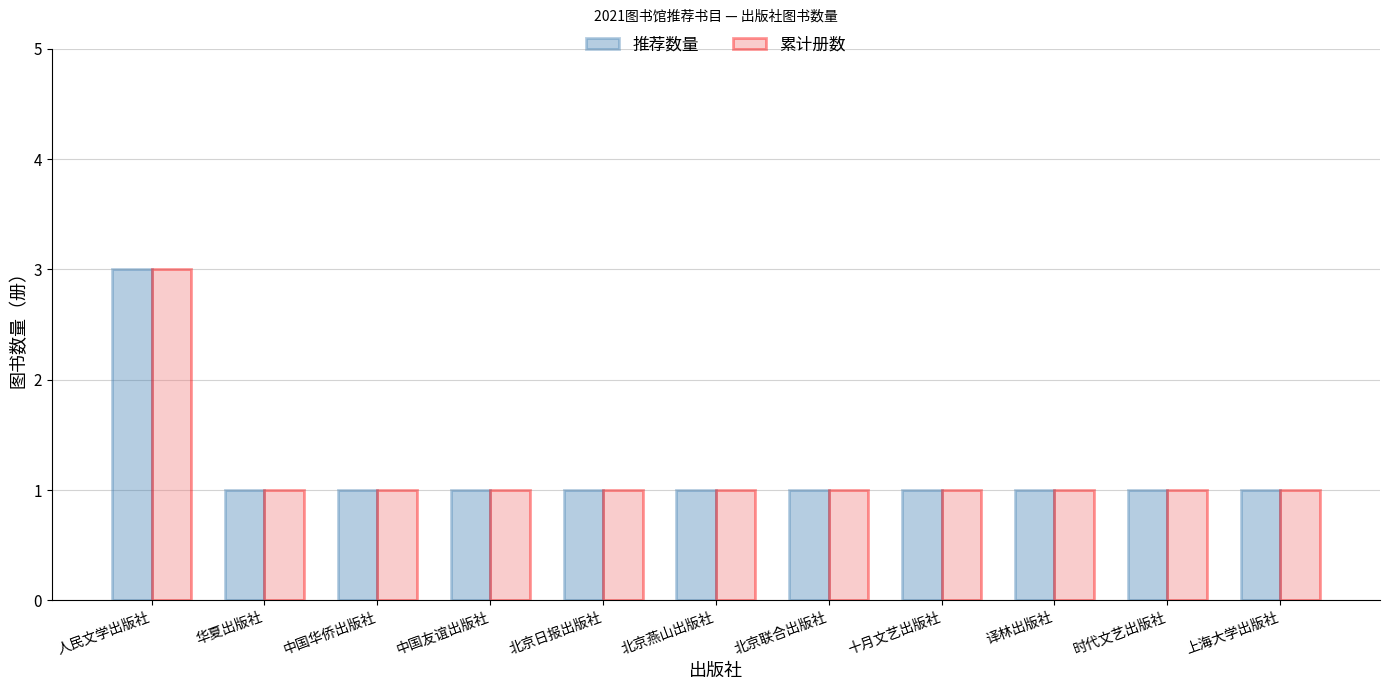

Reading left to right, extract all data points from this chart.

推荐数量: 人民文学出版社=3	华夏出版社=1	中国华侨出版社=1	中国友谊出版社=1	北京日报出版社=1	北京燕山出版社=1	北京联合出版社=1	十月文艺出版社=1	译林出版社=1	时代文艺出版社=1	上海大学出版社=1
累计册数: 人民文学出版社=3	华夏出版社=1	中国华侨出版社=1	中国友谊出版社=1	北京日报出版社=1	北京燕山出版社=1	北京联合出版社=1	十月文艺出版社=1	译林出版社=1	时代文艺出版社=1	上海大学出版社=1